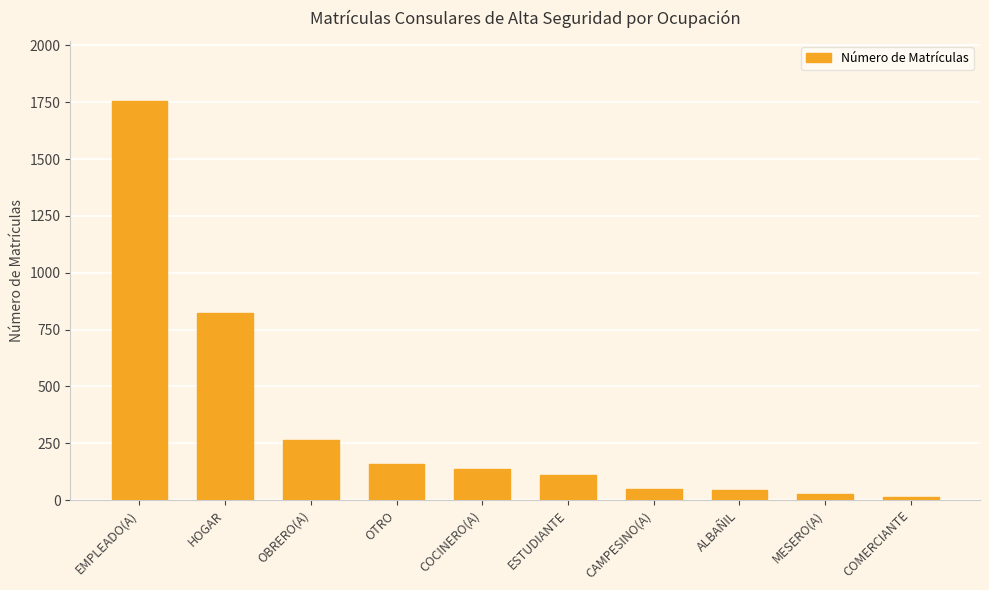

True or false: the data shows 47 at CAMPESINO(A).

True